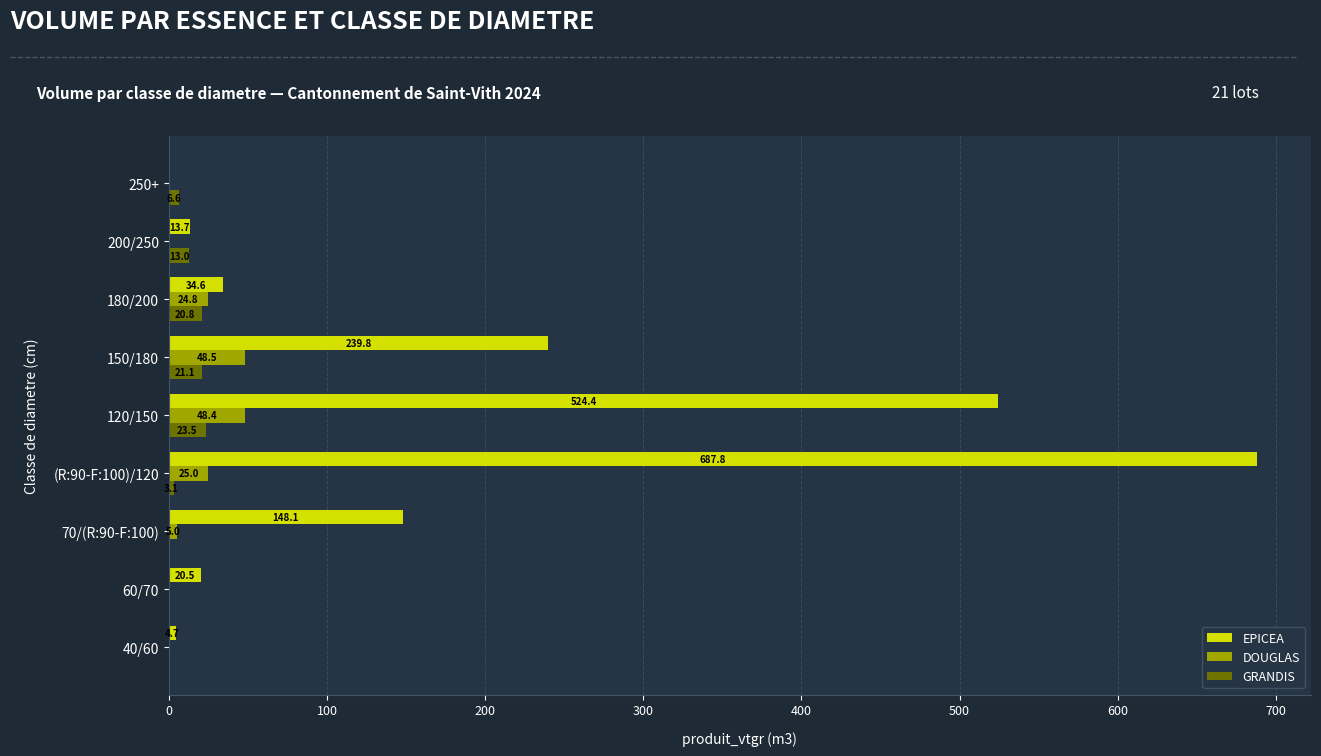

True or false: DOUGLAS has a value of 79.0 at 150/180.

False